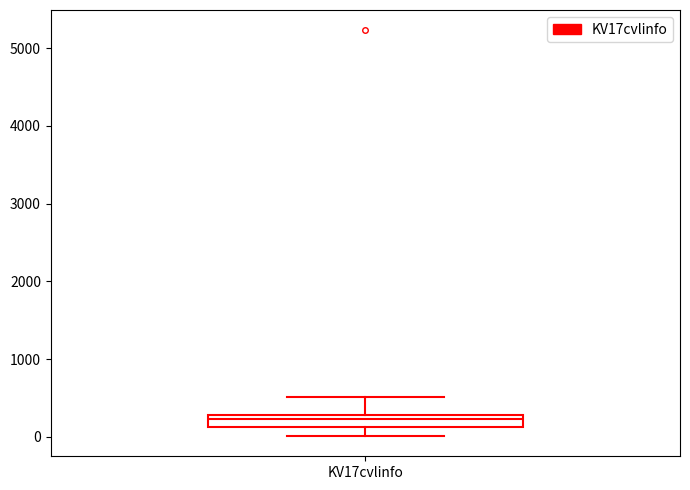

Where does the lower whisker of the box for KV17cvlinfo end on the y-axis? The values are not printed on the chart, so give them approximately, as read against the axis.

0